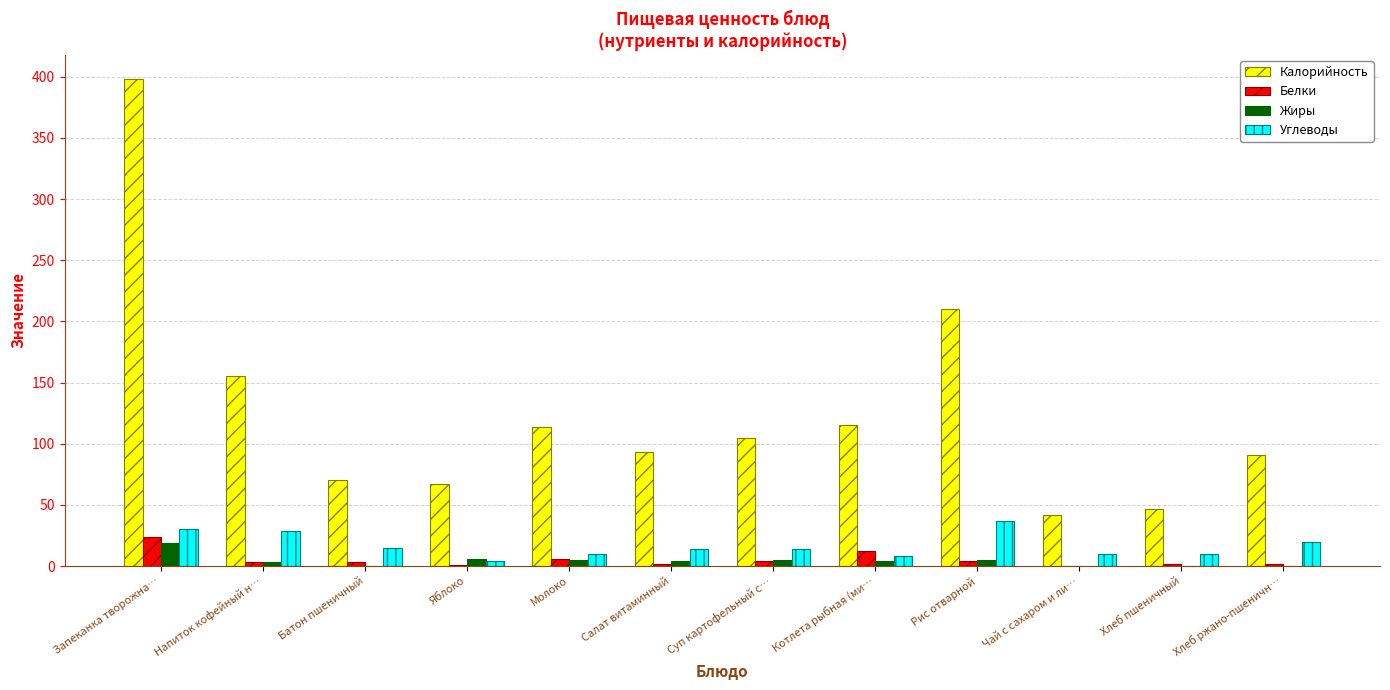

What is the sum of the Углеводы values at Молоко and Напиток кофейный н…?

39